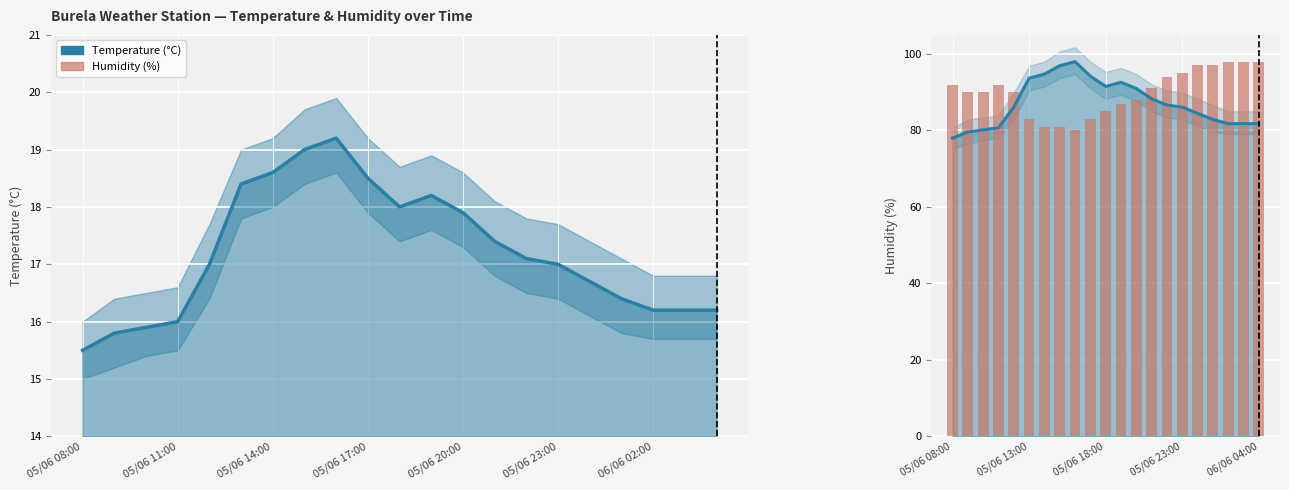

What is the minimum value shown in the chart?

15.5